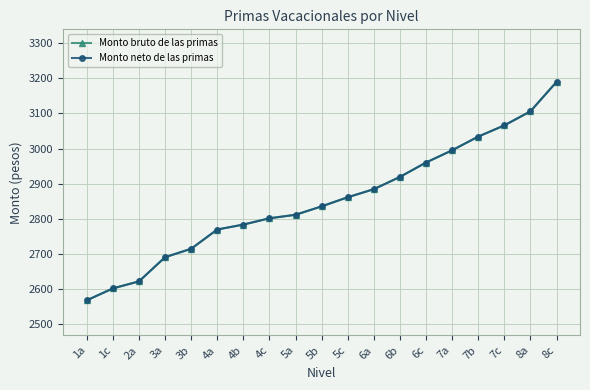

The value of Monto neto de las primas at 6b is 905. True or false?

False